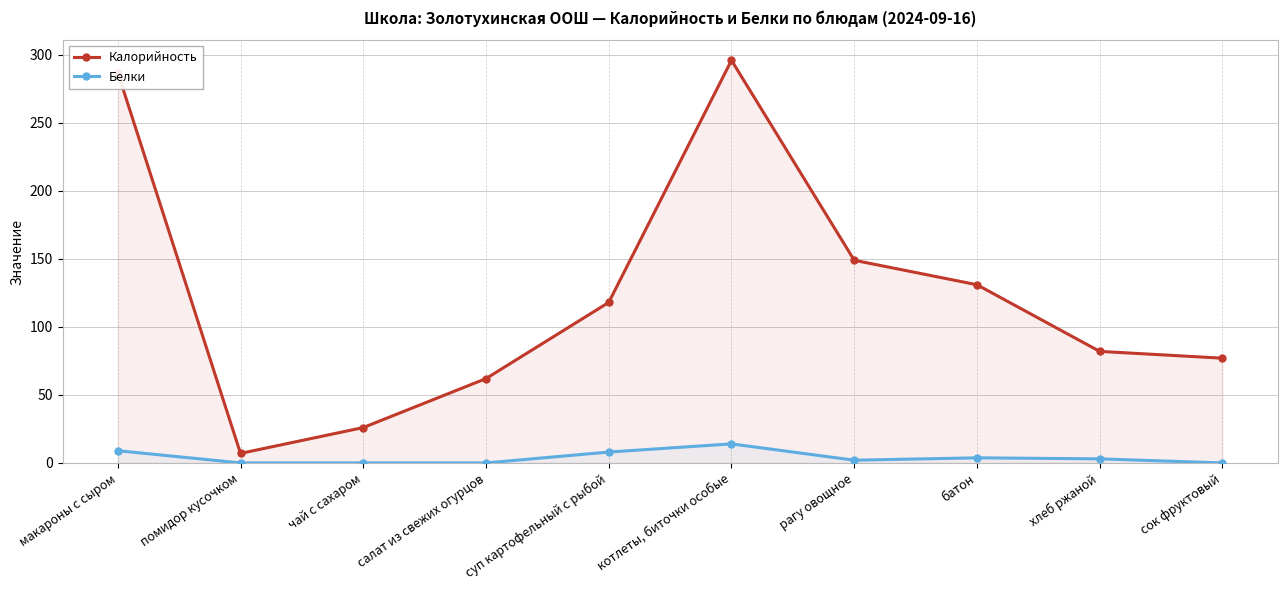

Which label corresponds to the largest value in the chart?

котлеты, биточки особые